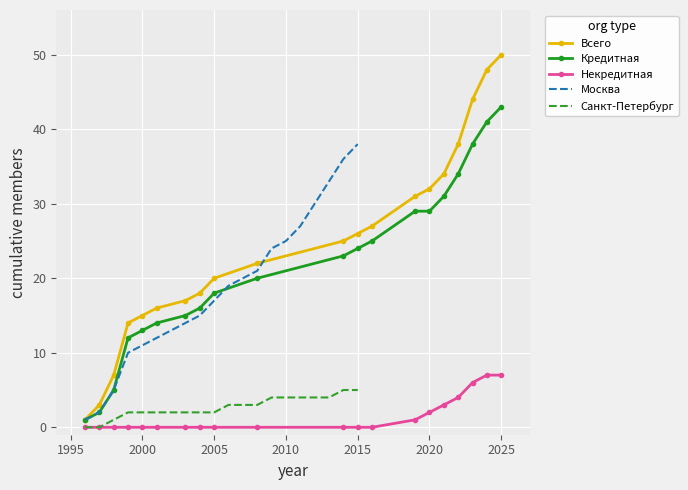

True or false: Некредитная and Кредитная intersect in this chart.

False